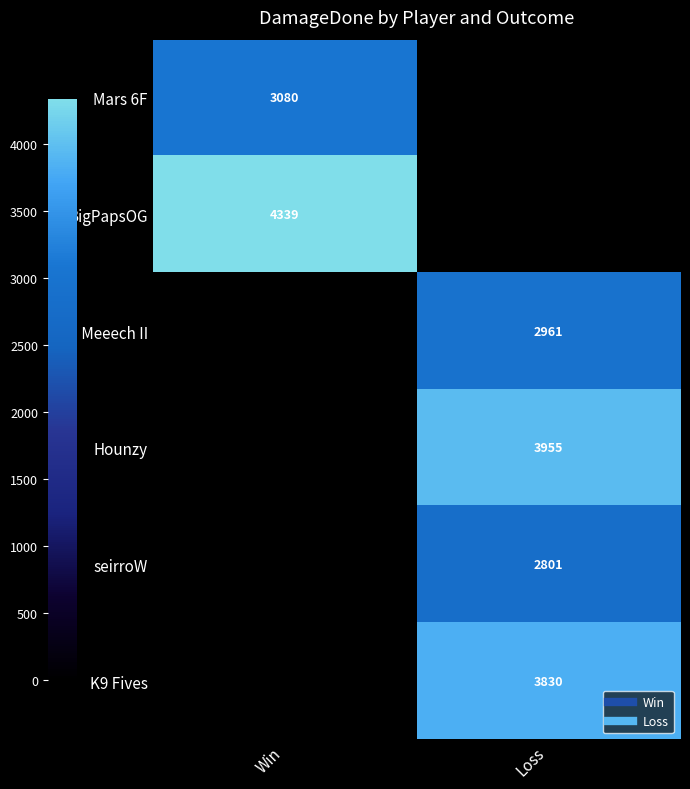

Rank the series at Loss from highest to lowest value.

Hounzy, K9 Fives, II Meeech II, seirroW, Mars 6F, BigPapsOG